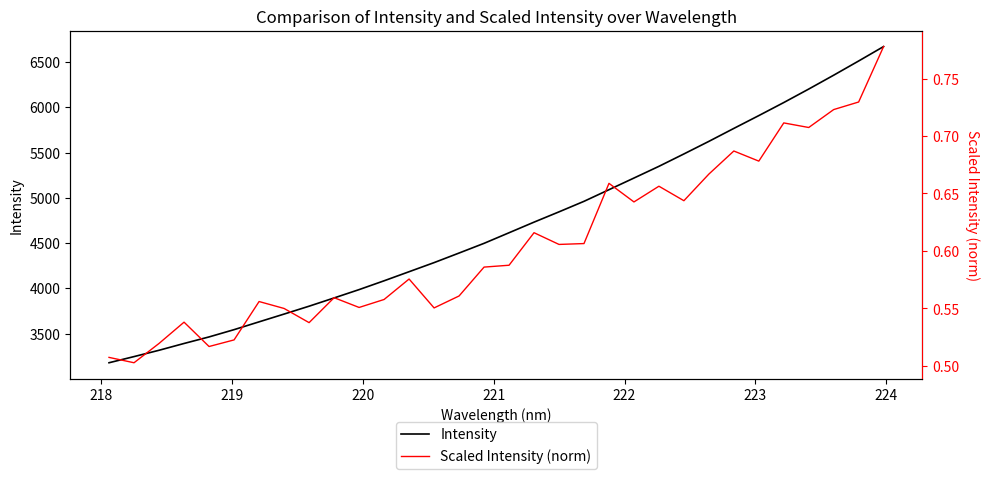

At which category does Scaled Intensity (norm) reach its first local valley?

218